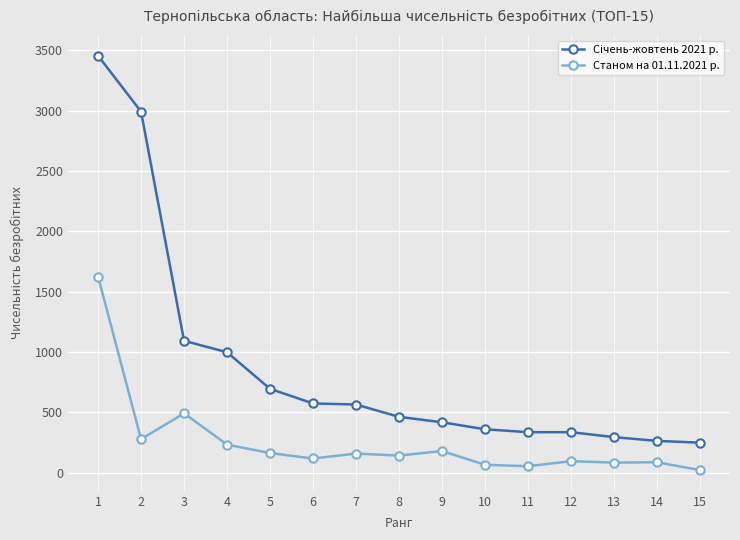

What is the average value of the Станом на 01.11.2021 р. series?

254